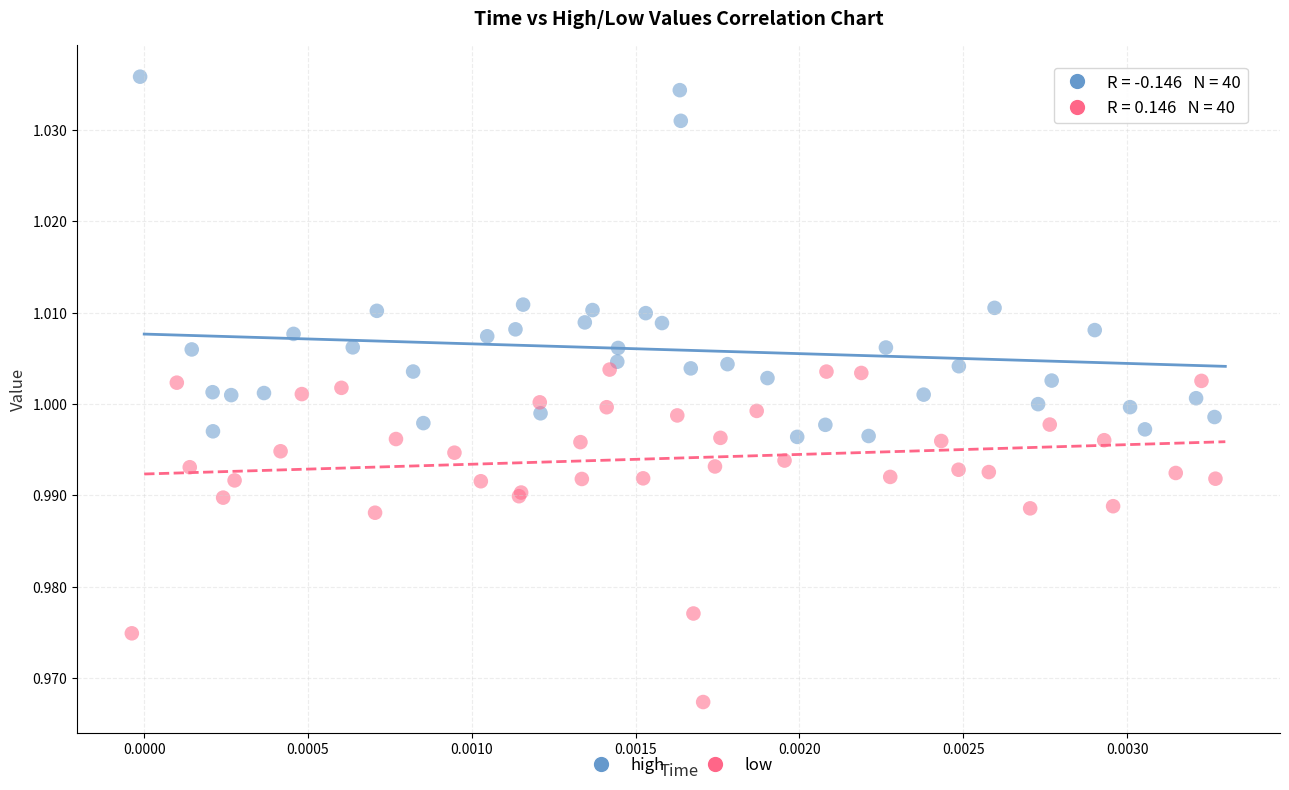

Which series has the largest Y range (max minus min)?

high